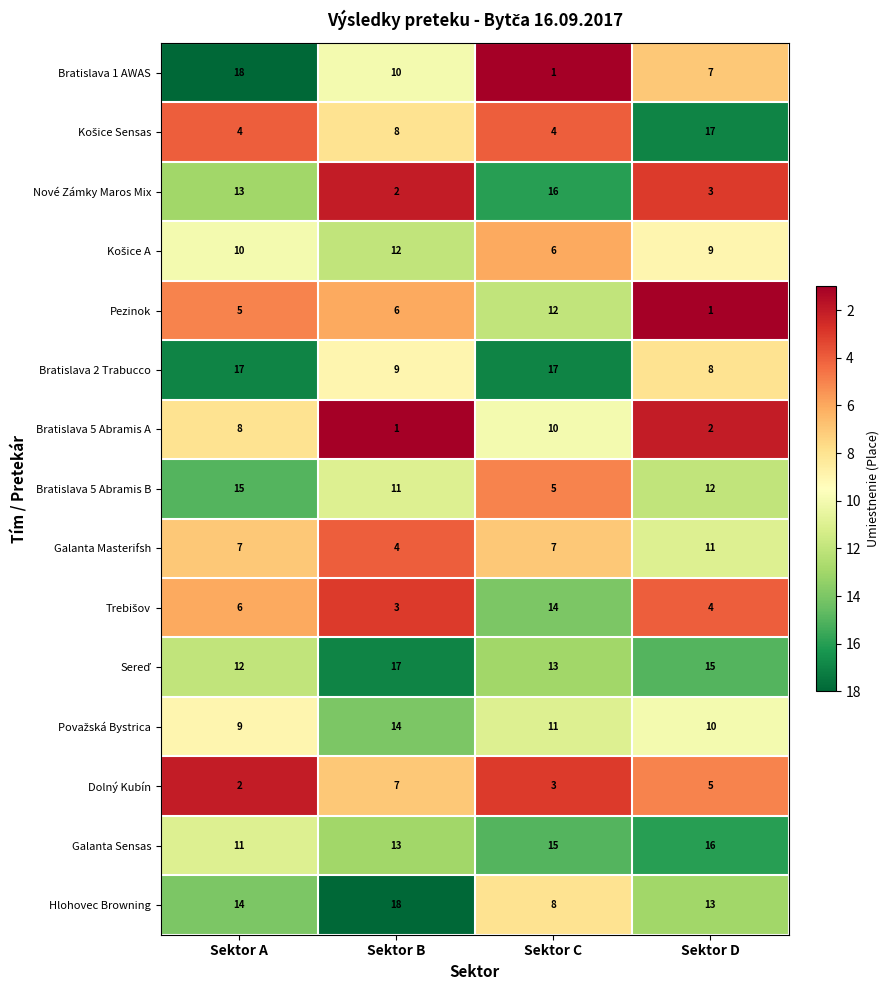

At which label is Nové Zámky Maros Mix closest to 9?

Sektor A